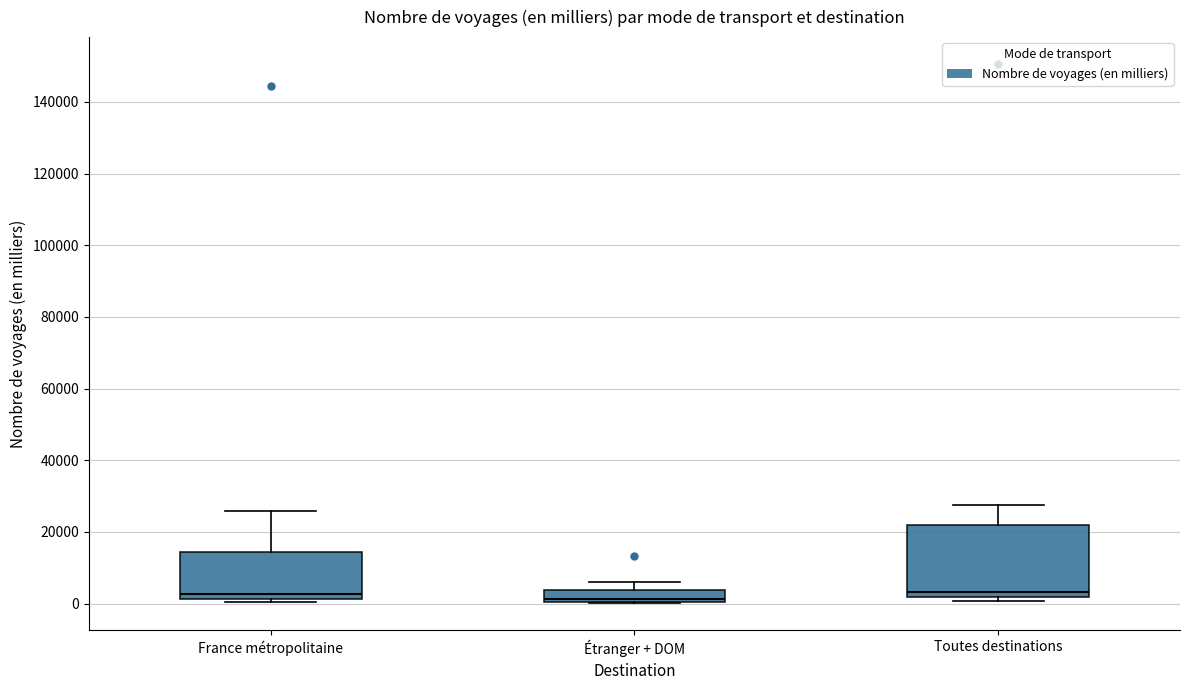

Reading left to right, read every box against the y-axis: the position of its median line, the range the box covers, and the ends of its whiskers. The values are not printed on the chart, so give them approximately, as read against the axis.

France métropolitaine: median 2000 (just above the box's lower edge), box 2000 to 14000, whiskers 0 to 26000
Étranger + DOM: median 2000, box 0 to 4000, whiskers 0 to 6000
Toutes destinations: median 4000, box 2000 to 22000, whiskers 0 to 28000